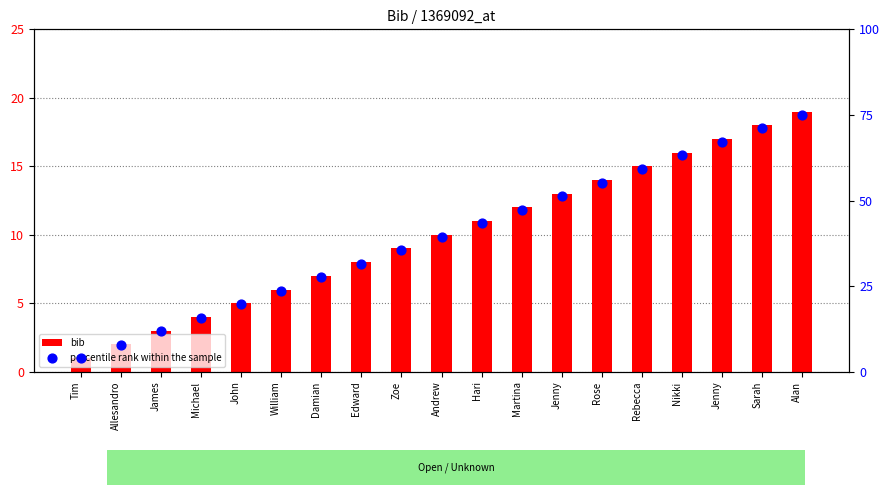

Which series has the widest spread of Y values?

percentile rank within the sample